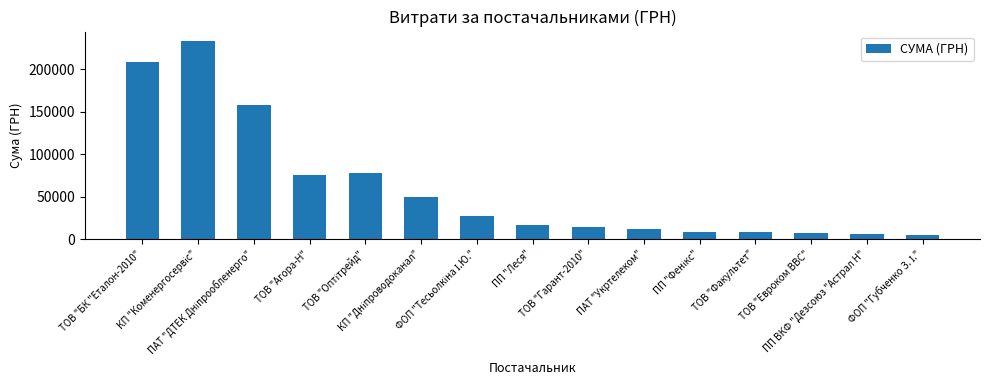

What is the value of the 3rd bar from the left?

158173.5